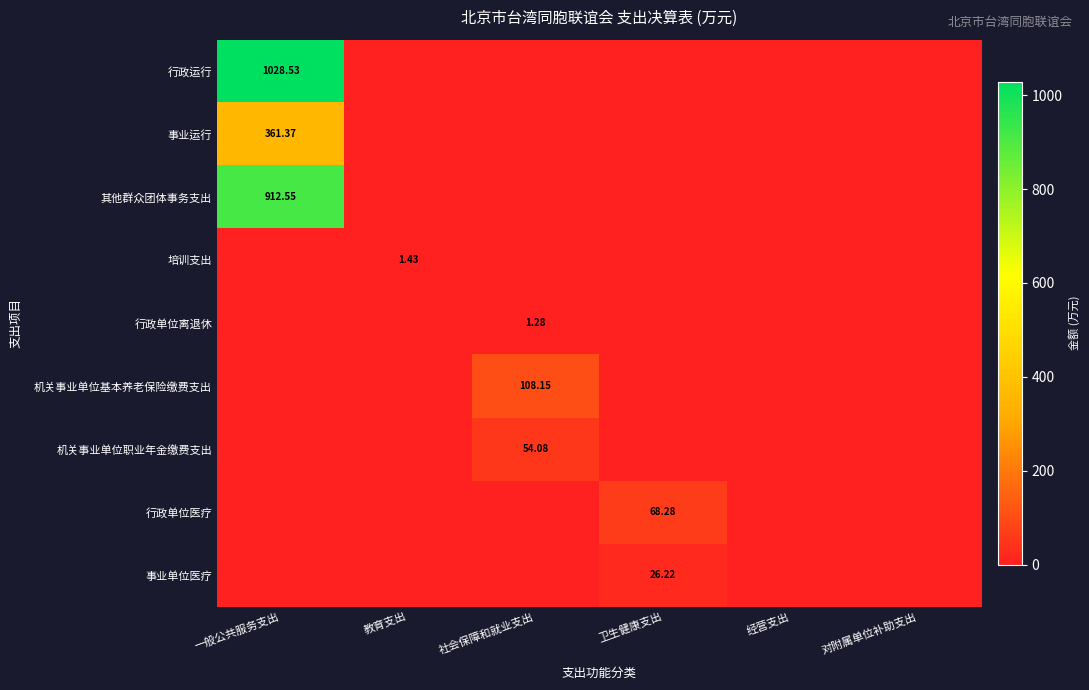

At which label is 机关事业单位职业年金缴费支出 closest to 27?

一般公共服务支出